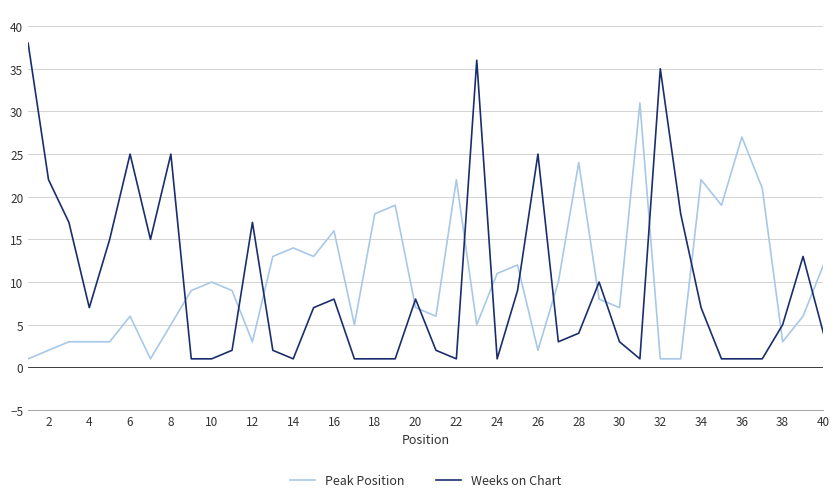

Reading right to left, what are all the values shown in this chart?

Peak Position: 12	6	3	21	27	19	22	1	1	31	7	8	24	10	2	12	11	5	22	6	7	19	18	5	16	13	14	13	3	9	10	9	5	1	6	3	3	3	2	1
Weeks on Chart: 4	13	5	1	1	1	7	18	35	1	3	10	4	3	25	9	1	36	1	2	8	1	1	1	8	7	1	2	17	2	1	1	25	15	25	15	7	17	22	38